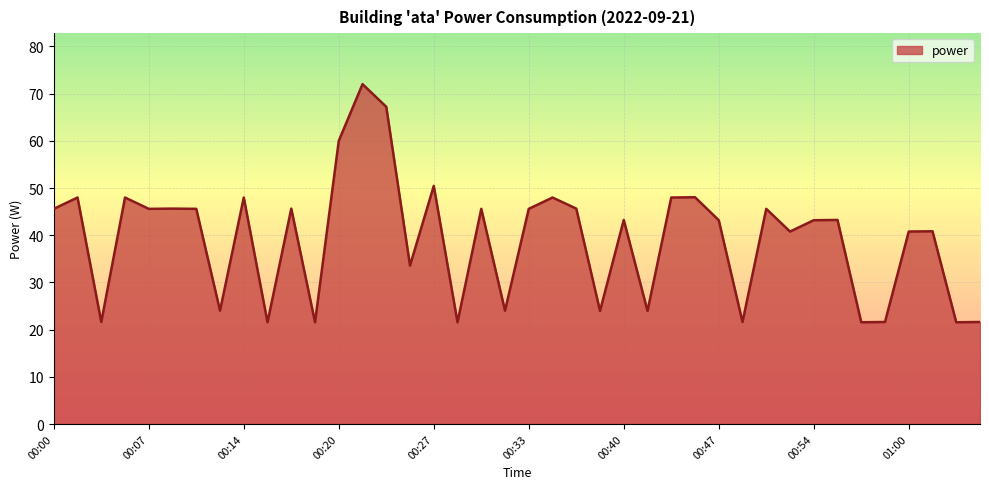

What is the smallest value displayed?

21.6